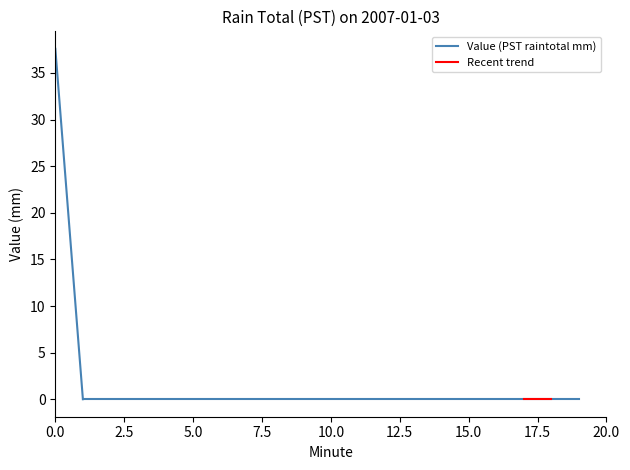

What value does the Value (PST raintotal mm) series have at 0.0?

37.6